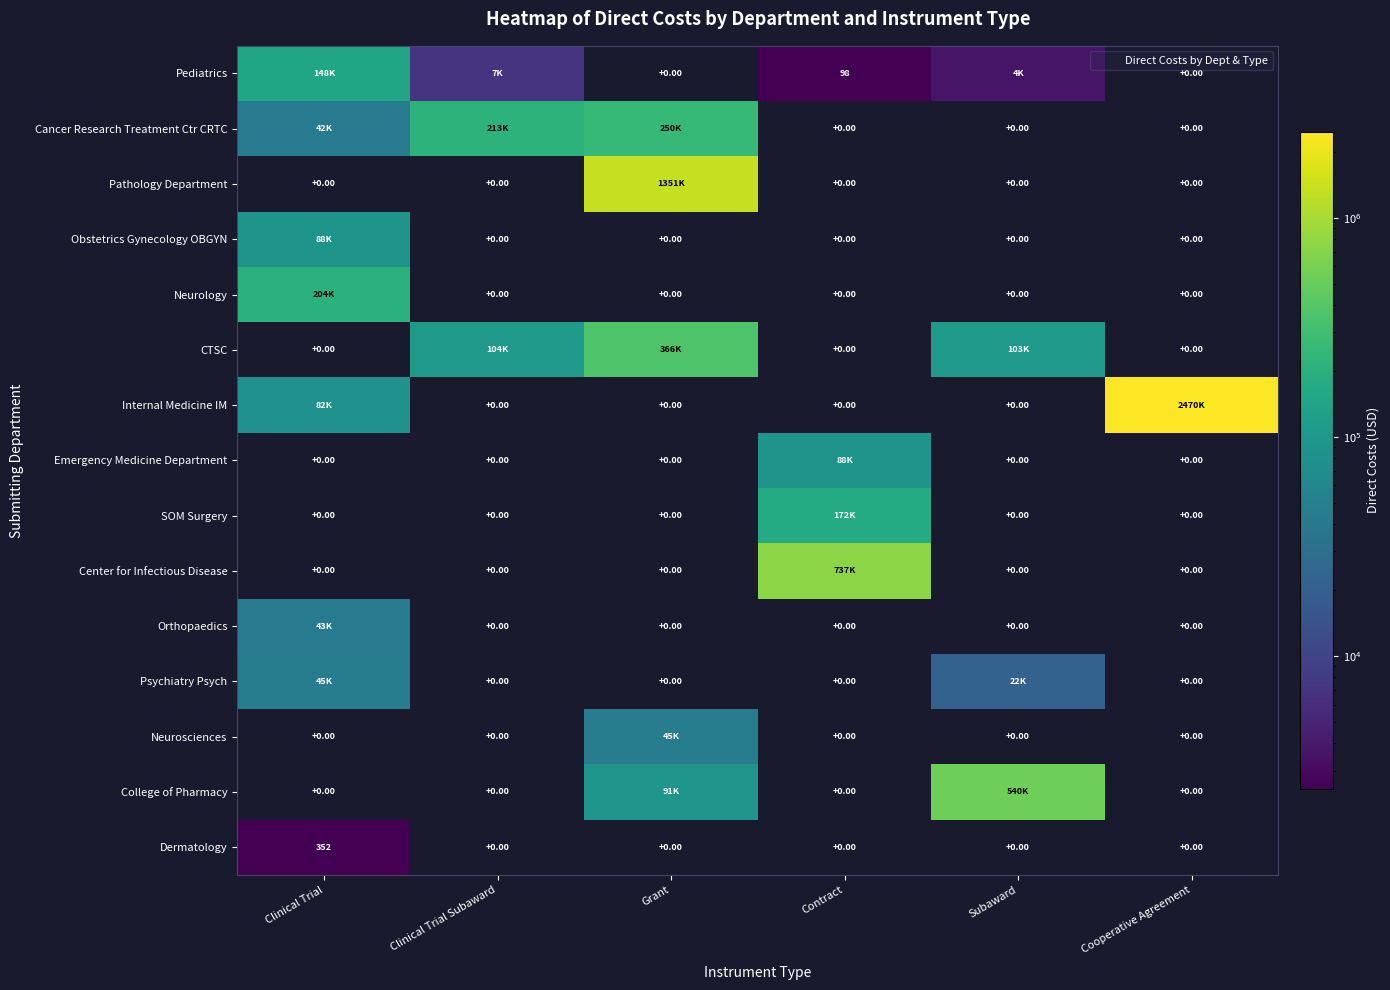

What is the difference between the maximum and minimum values in the Pathology Department series?

1350854